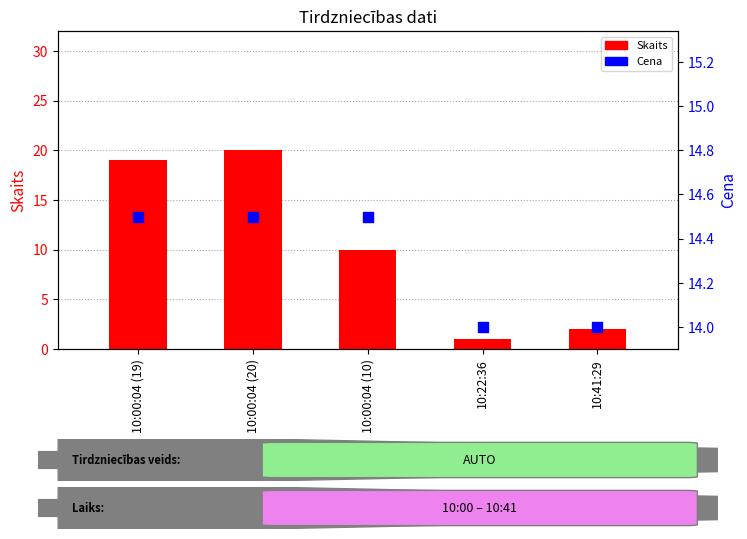

At how many categories does at least one series exceed 10?

5